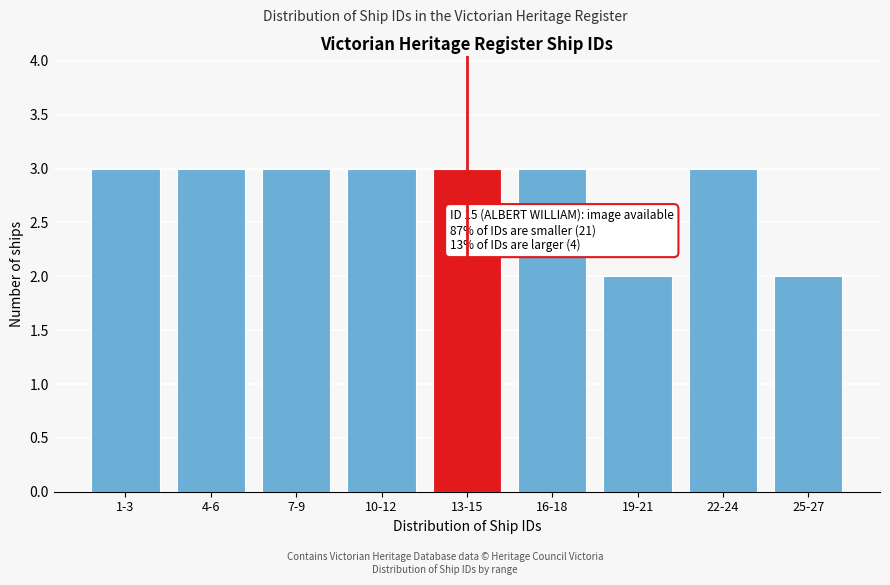

Reading right to left, extract all data points from this chart.

25-27=2	22-24=3	19-21=2	16-18=3	13-15=3	10-12=3	7-9=3	4-6=3	1-3=3